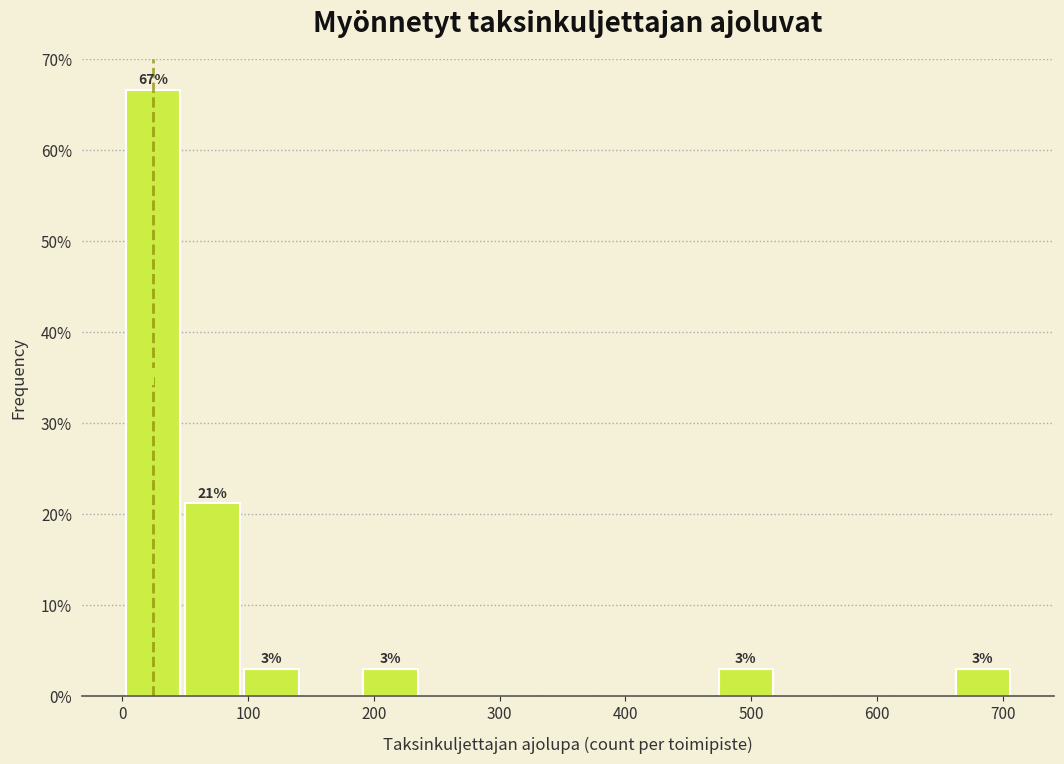

Over which range of the x-axis is the bar tallest?

0 to 50